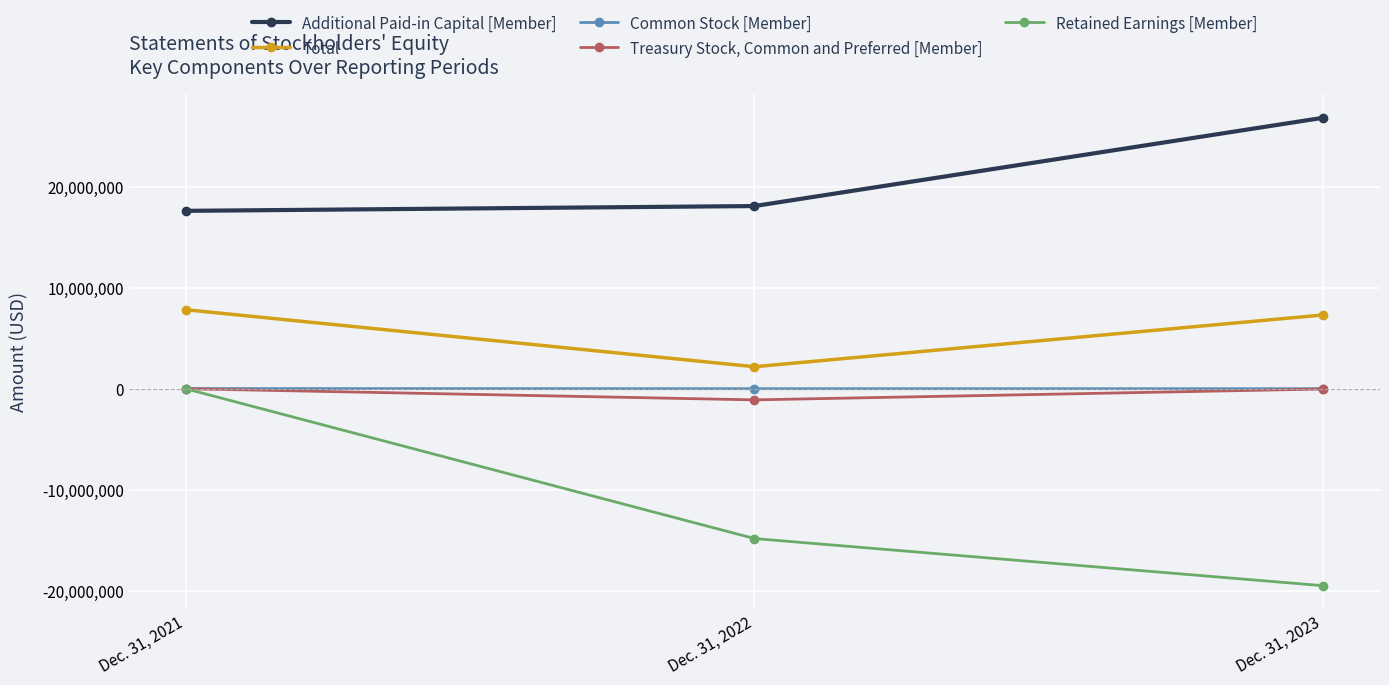

At which category is the sum across all series the highest?

Dec. 31, 2021